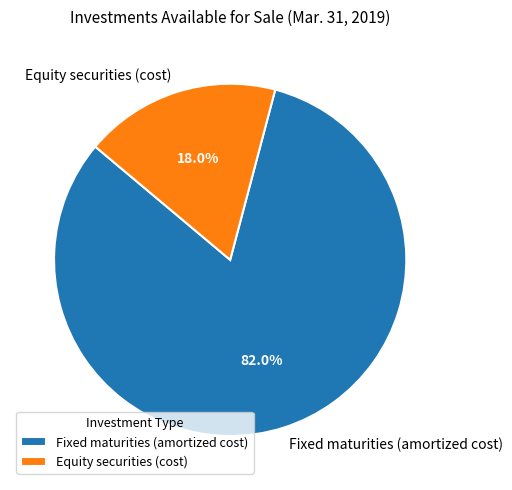

Is Equity securities (cost) the majority of the pie?

No